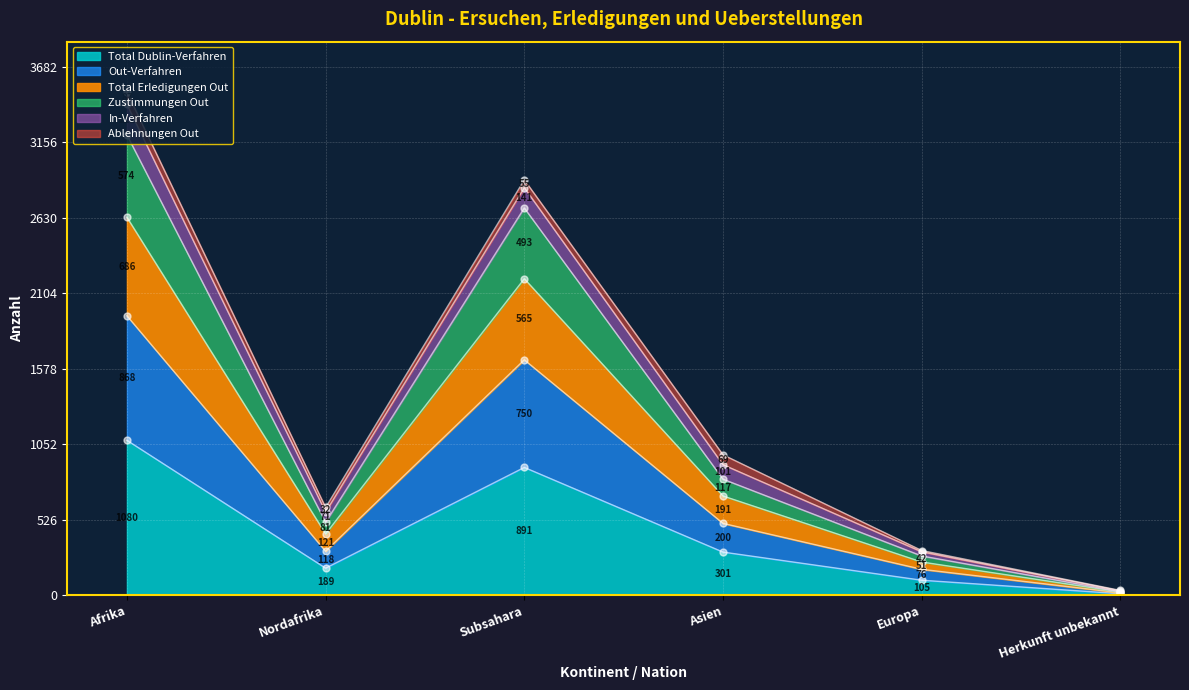

The Total Dublin-Verfahren series shows 301 at Asien. True or false?

True